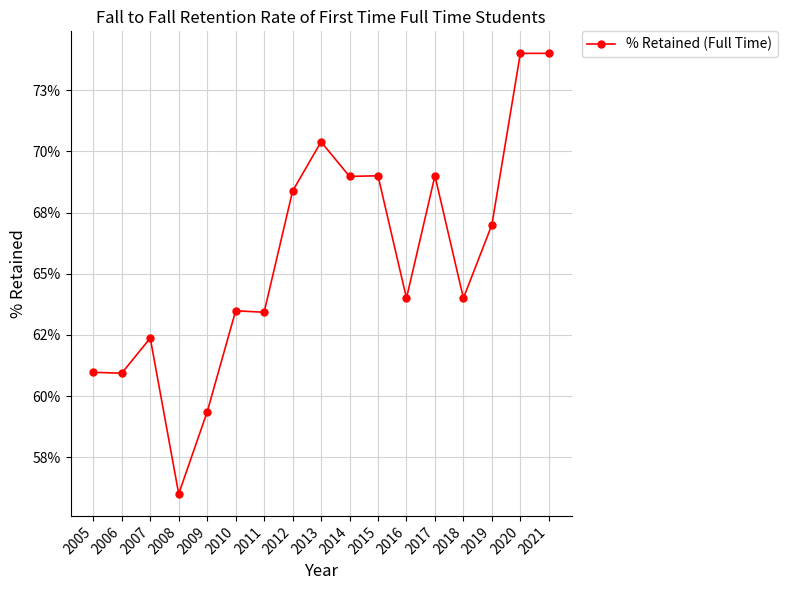

Rank the categories by value from highest to lowest.

2020, 2021, 2013, 2015, 2017, 2014, 2012, 2019, 2016, 2018, 2010, 2011, 2007, 2005, 2006, 2009, 2008